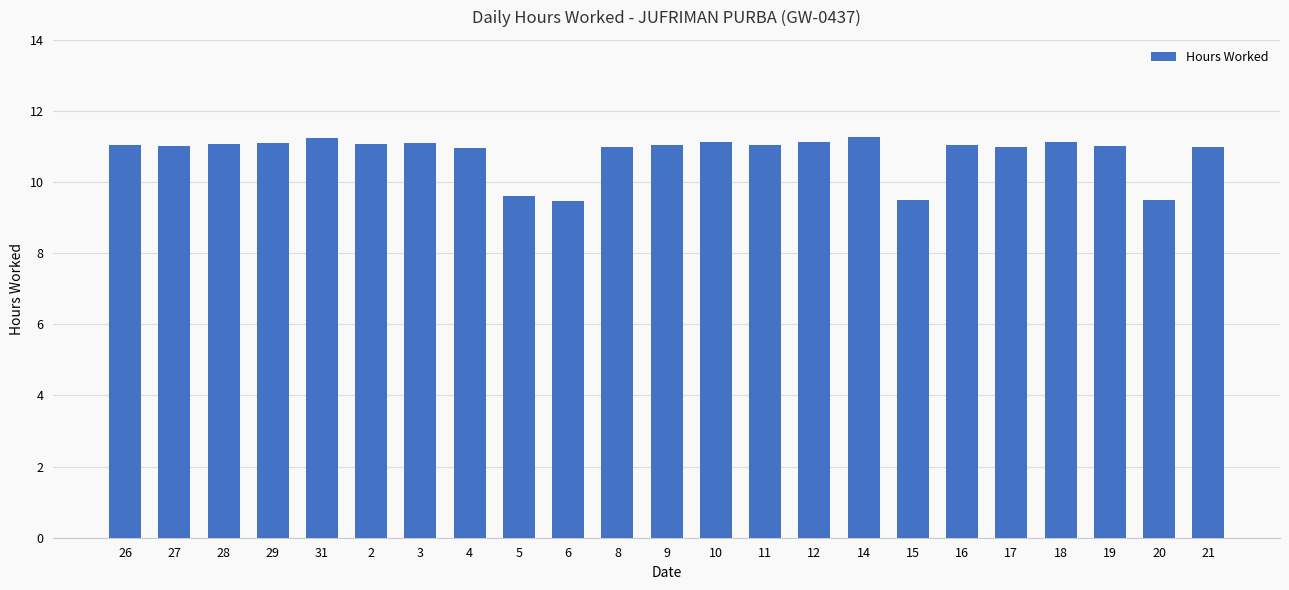

What is the value of the 9th bar from the left?

9.6